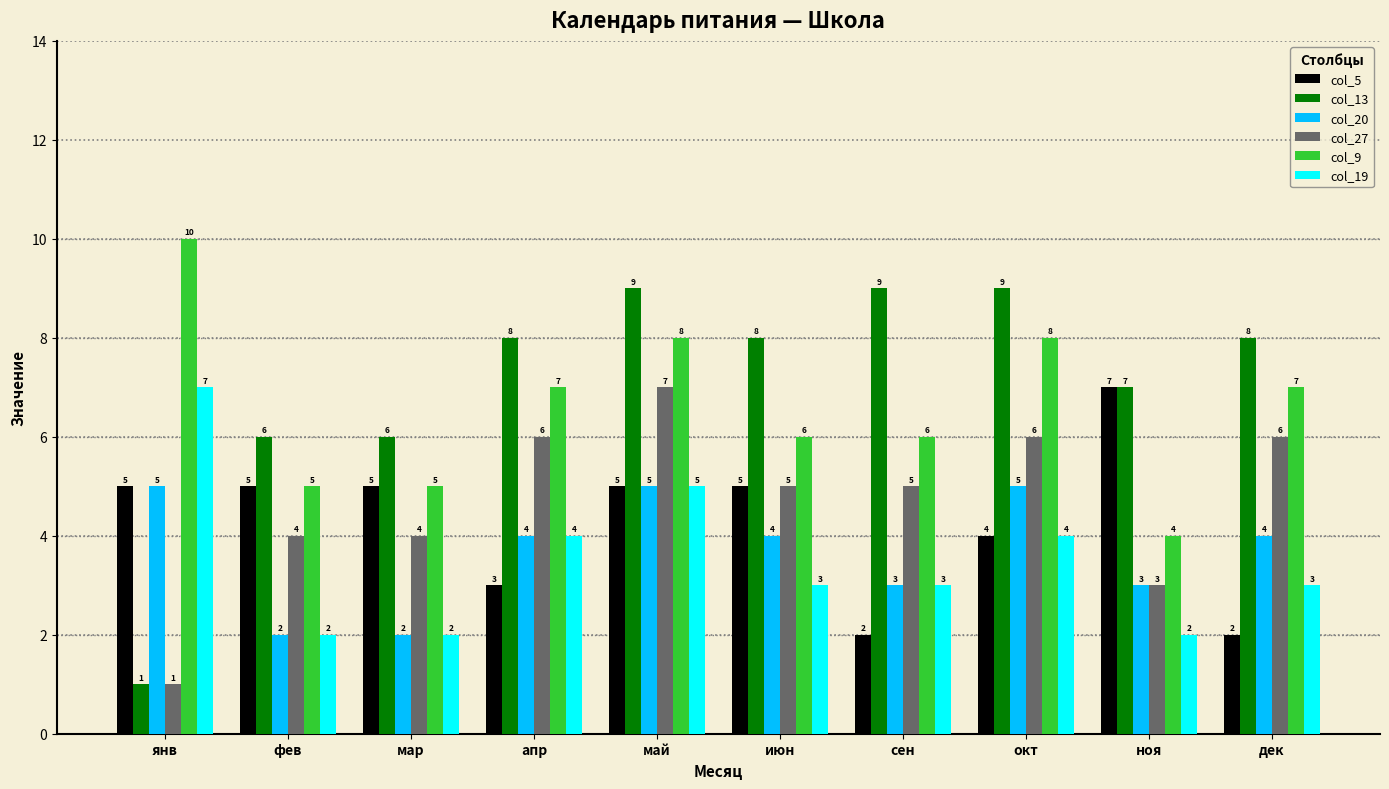

What is the spread (max minus min) of values at апр?

5